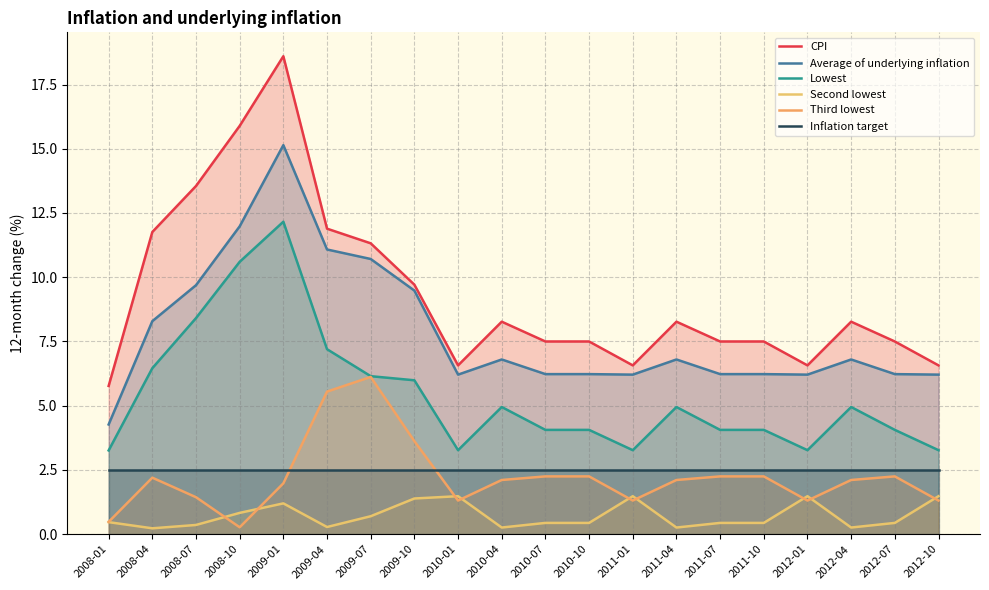

Does the chart display data point markers on the line(s)?

No